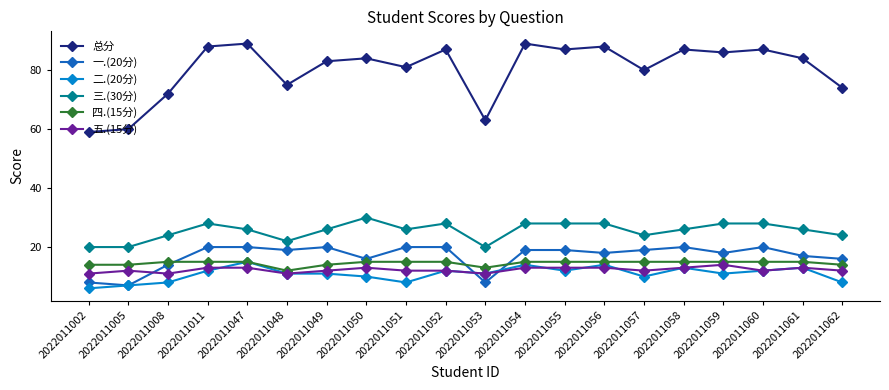

What is the maximum value for 一.(20分)?

20